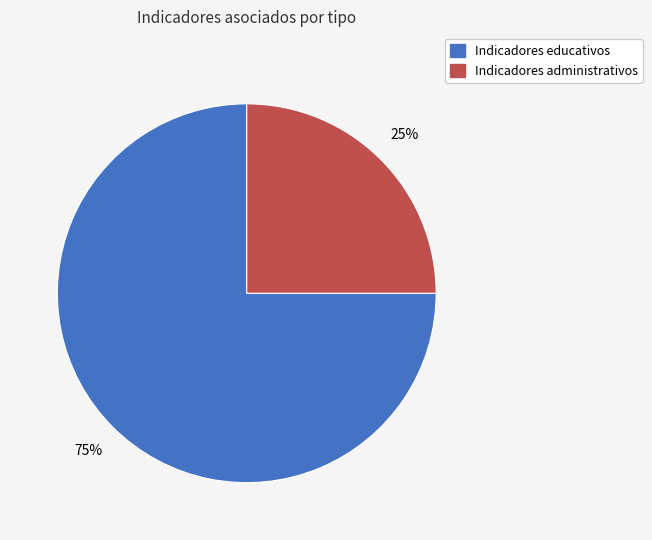

Does any single category account for the majority?

Yes